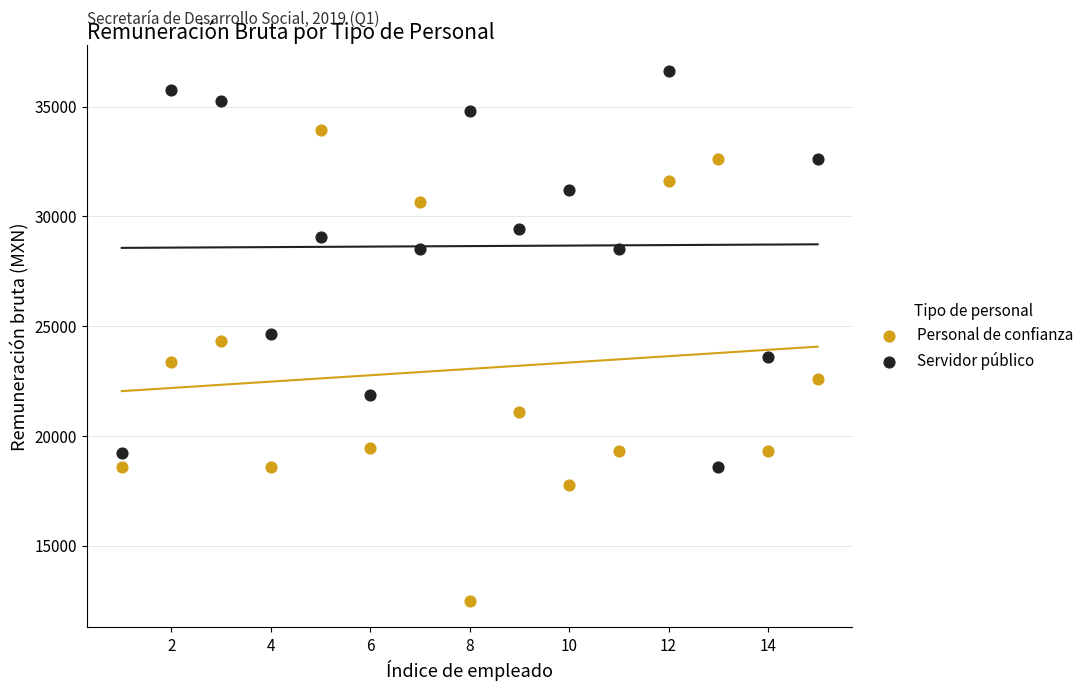

Which series has the largest Y range (max minus min)?

Personal de confianza